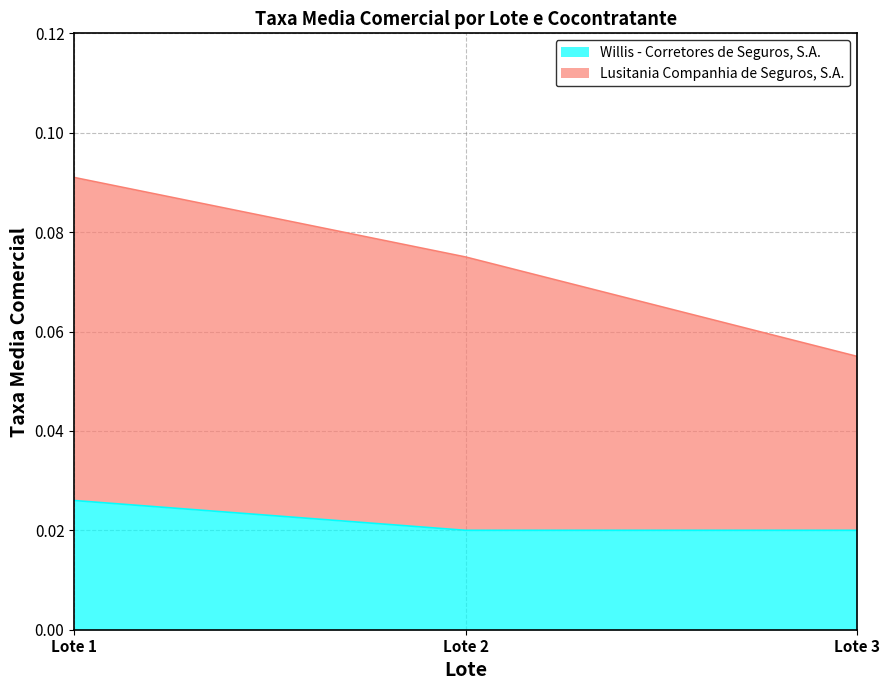

Reading right to left, what are all the values shown in this chart?

Willis - Corretores de Seguros, S.A.: 0.0	0.0	0.0
Lusitania Companhia de Seguros, S.A.: 0.1	0.1	0.1